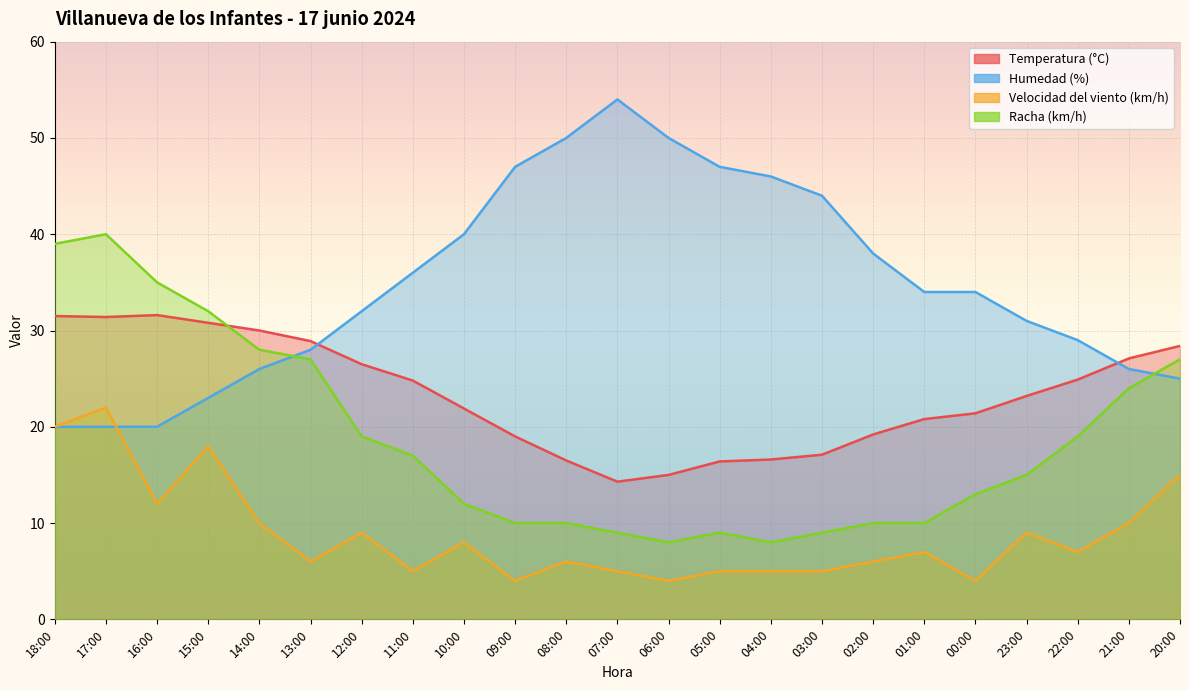

Between which two adjacent categories do Velocidad del viento (km/h) and Humedad (%) first intersect?

17:00 and 16:00